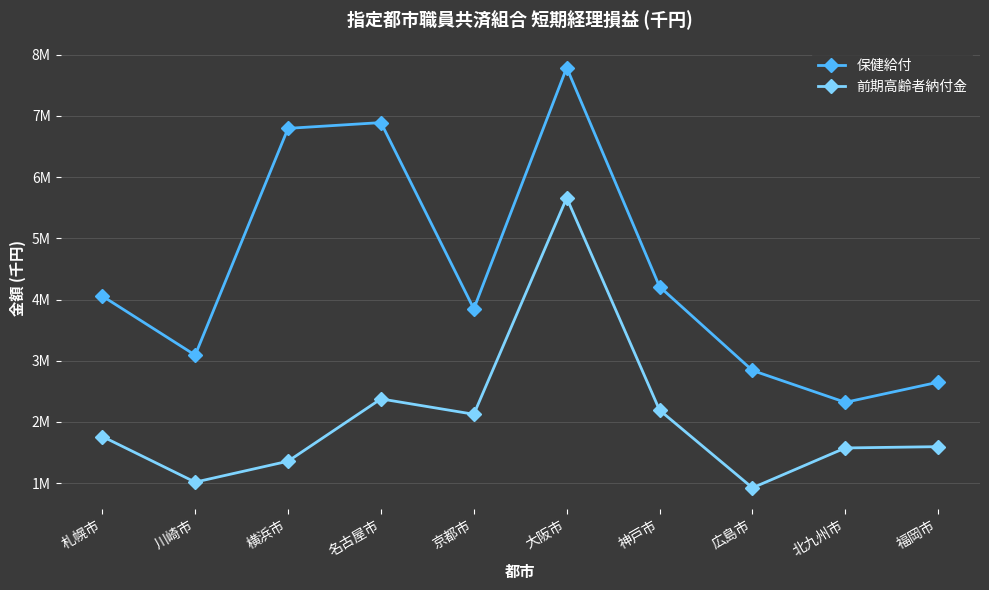

At 北九州市, list the series in order from smallest to largest.

前期高齢者納付金, 保健給付